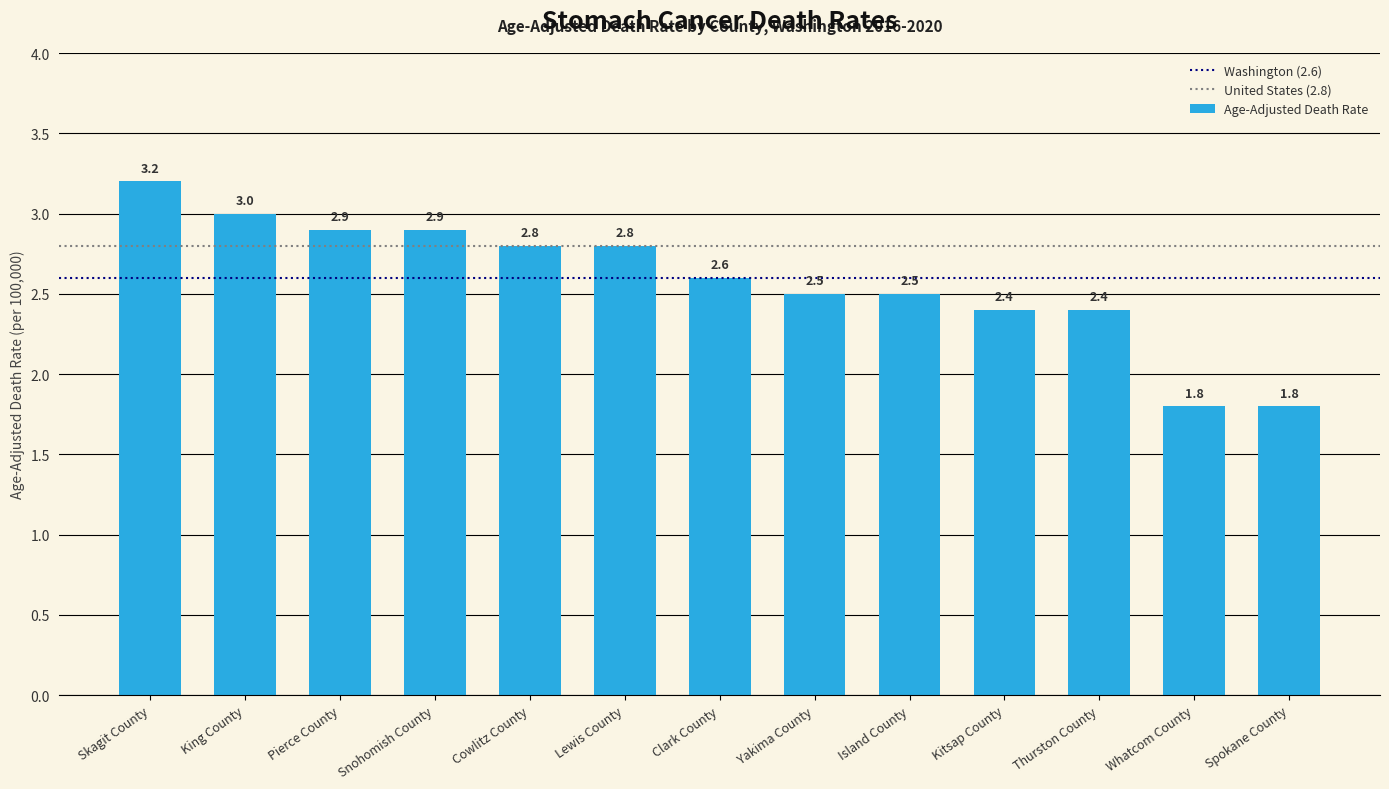

Approximately how many times larger is the value at Island County compared to Lewis County?

0.9